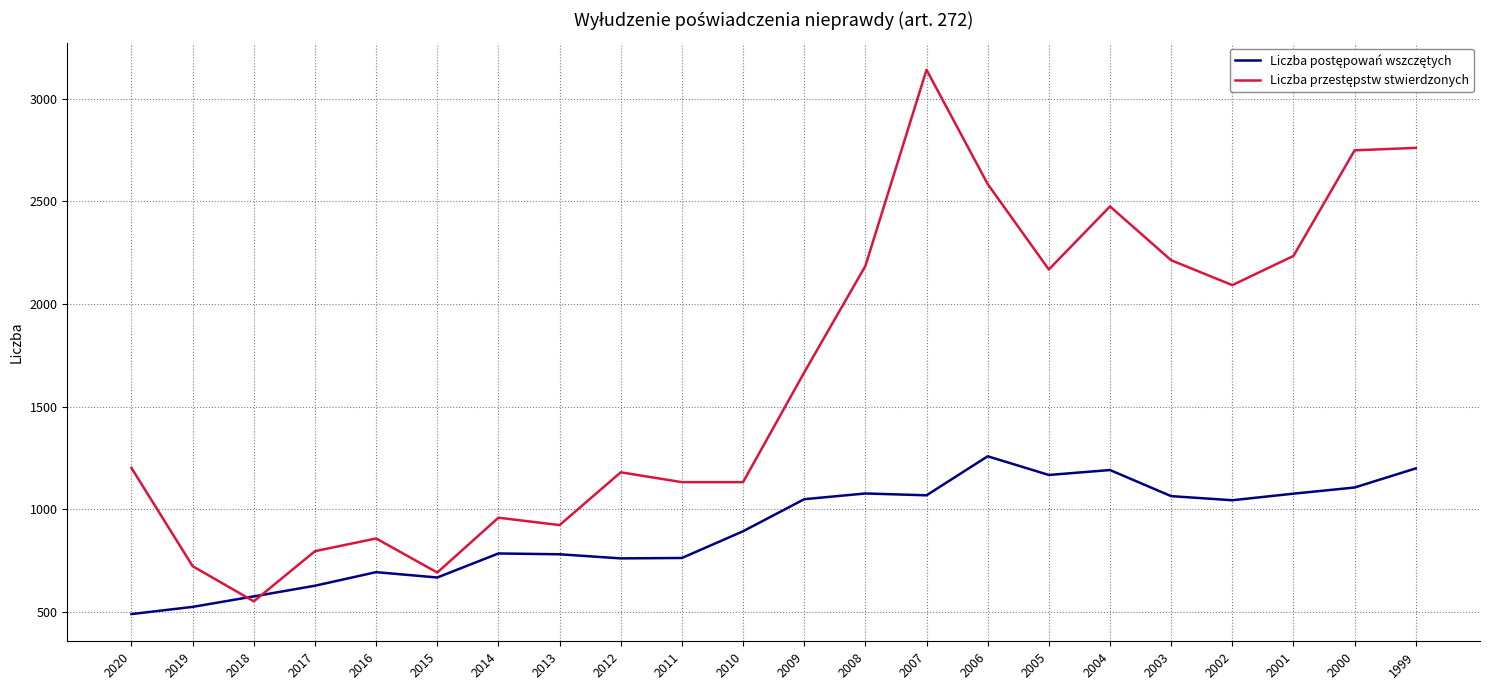

What is the total value across all series at 2014?

1746